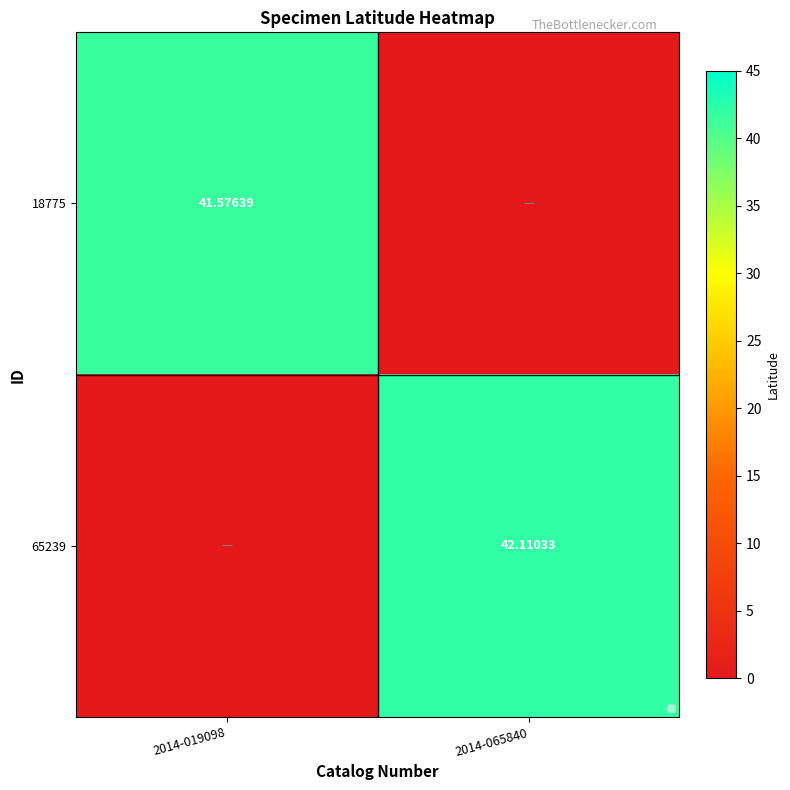

Is the value of 65239 at 2014-065840 greater than the value of 18775 at 2014-019098?

Yes